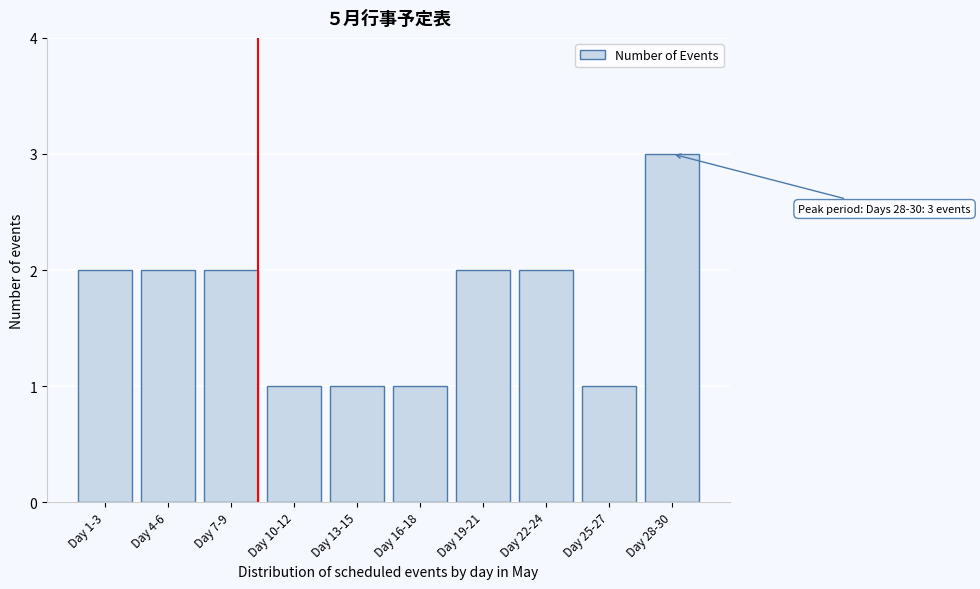

Reading left to right, what are all the values shown in this chart?

2	2	2	1	1	1	2	2	1	3